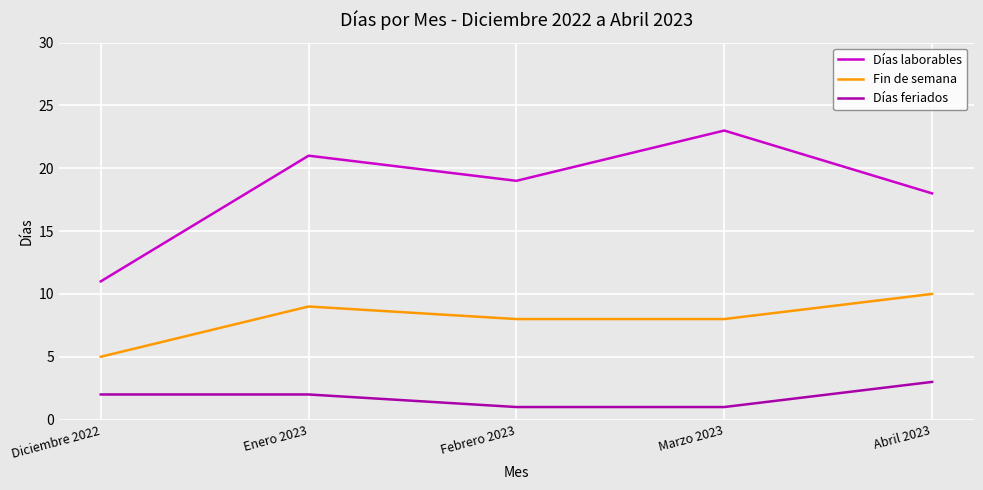

Which label corresponds to the largest value in the chart?

Marzo 2023